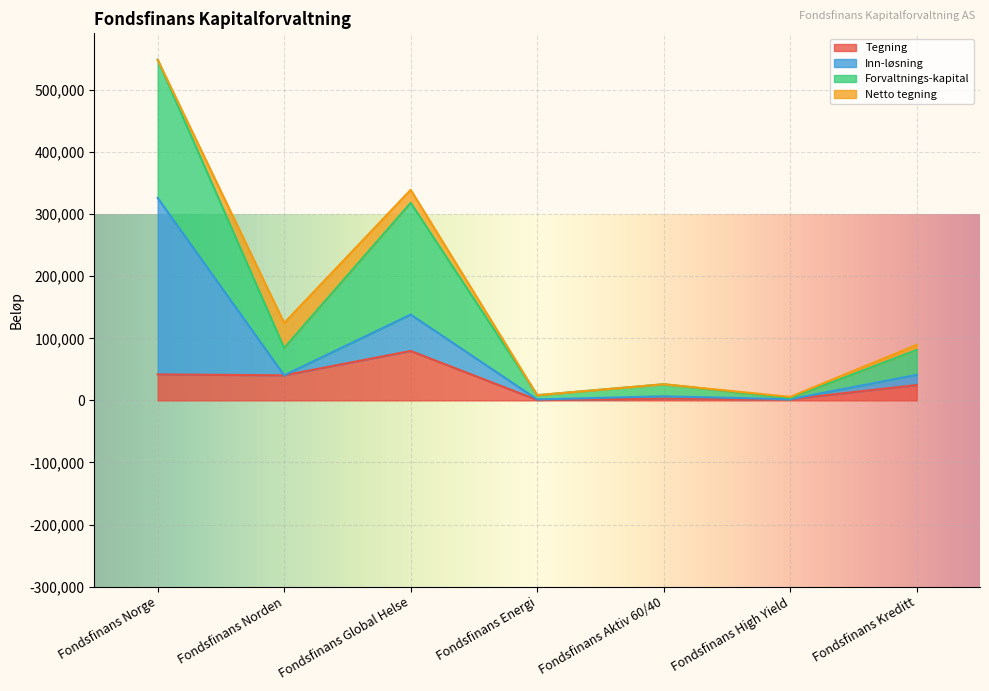

What is the greatest value displayed?

548931